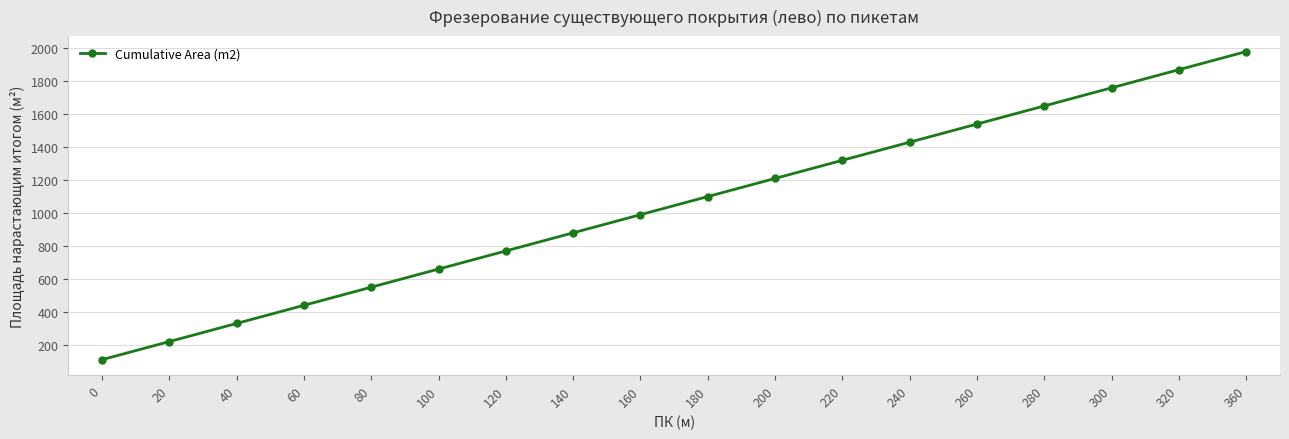

What is the value of the 3rd point from the left?

330